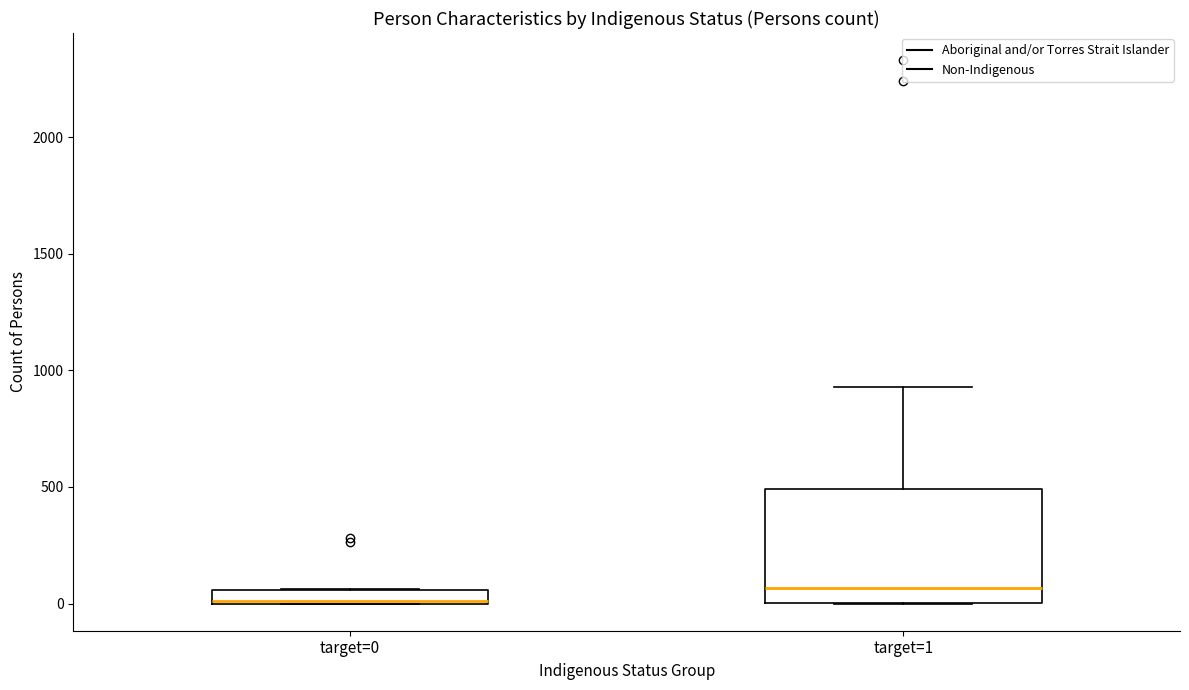

Which box is the tallest, from its lower edge to its upper edge?

target=1